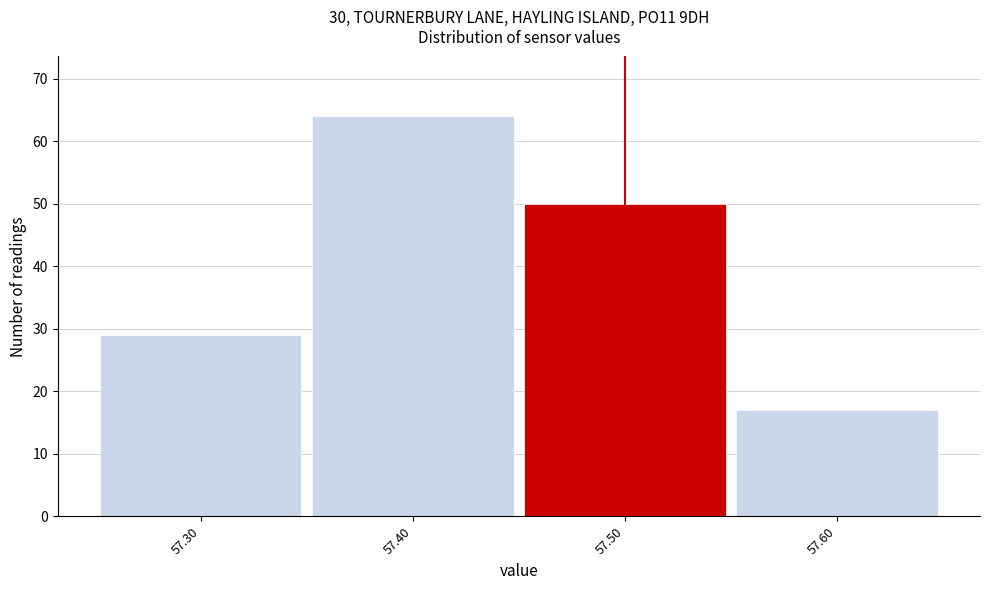

Which range on the x-axis has the tallest bar?

57.35 to 57.45